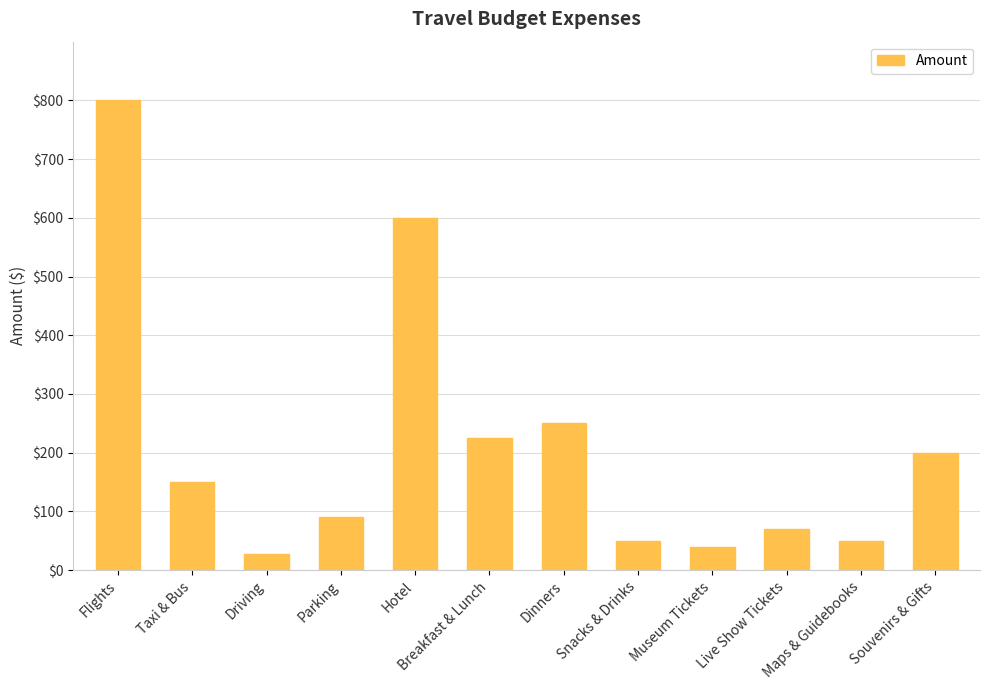

Are the bars horizontal?

No